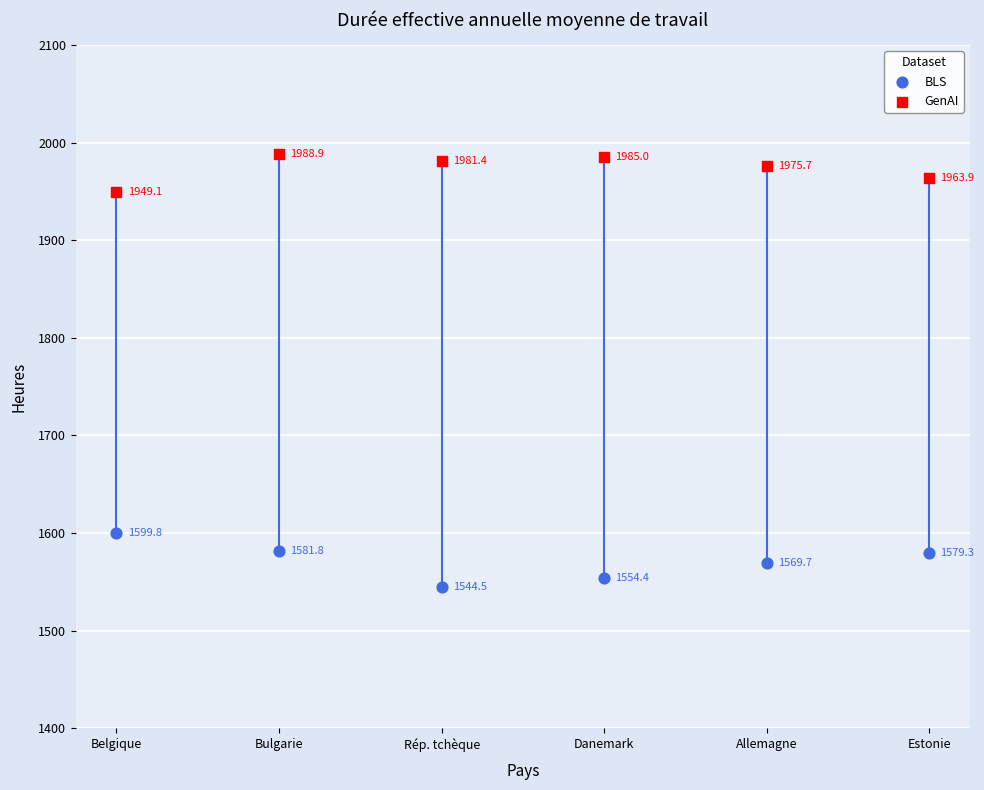

What are all the series names shown in the legend?

BLS, GenAI